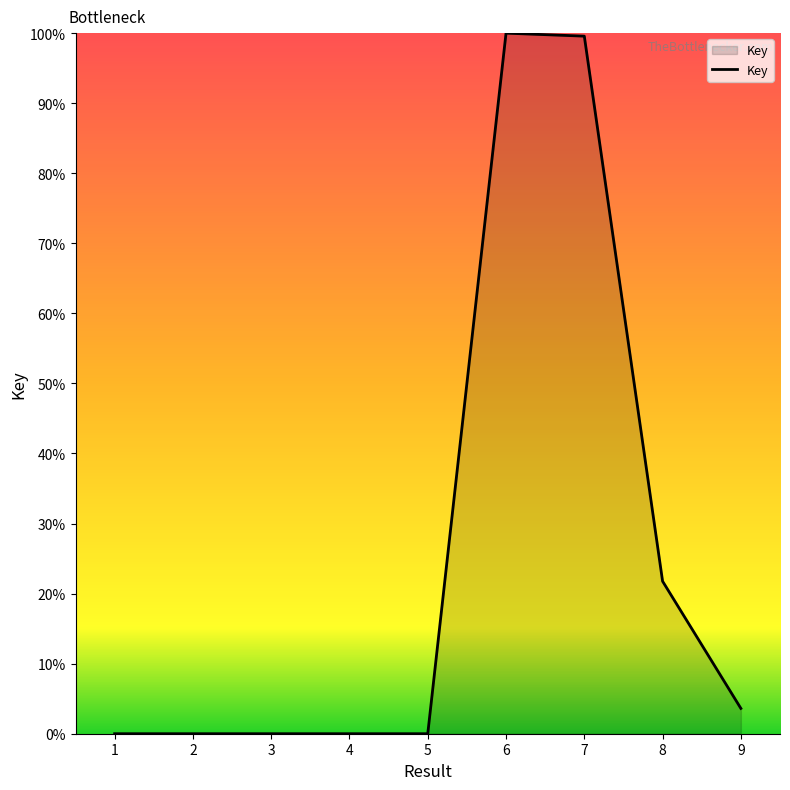

What is the maximum value shown in the chart?

100.0